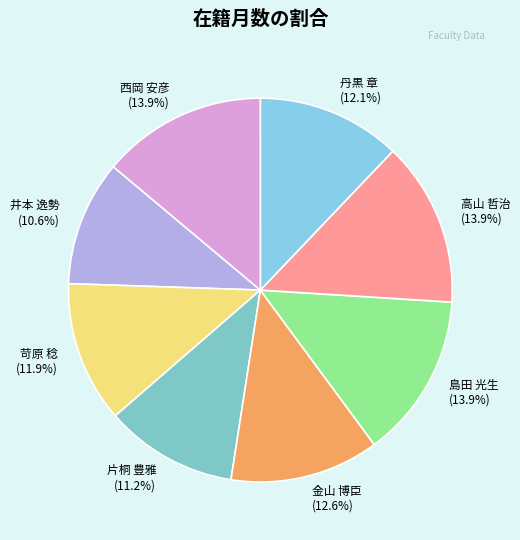

Is there a majority slice in this chart?

No